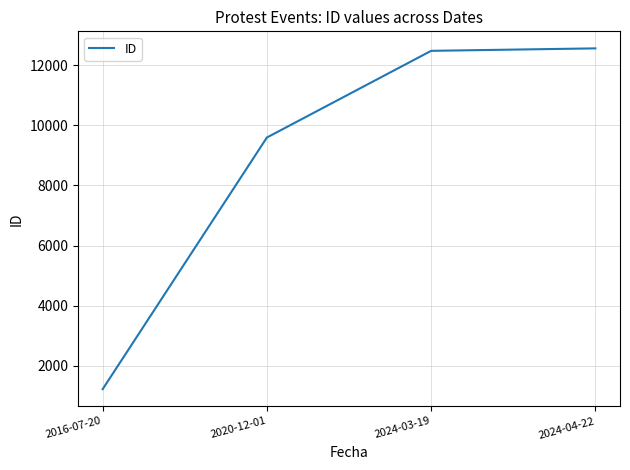

What is the sum of all values?

35857